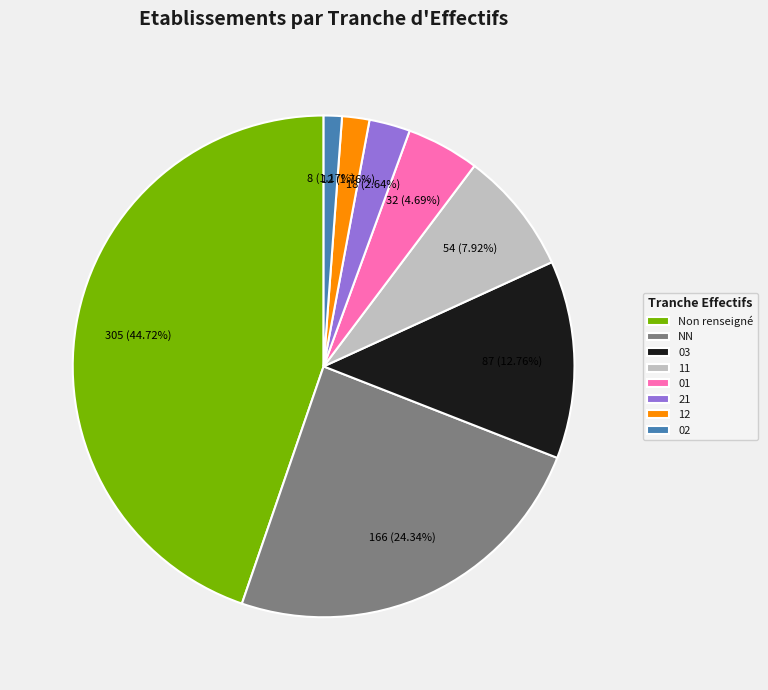

Do NN and 12 together represent more than half of the pie?

No